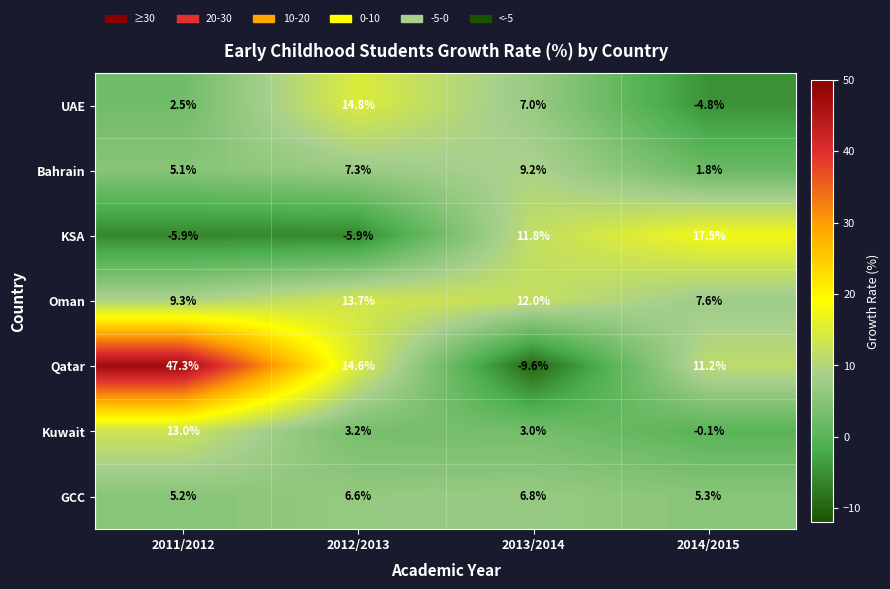

Which series has the largest total across all categories?

Qatar